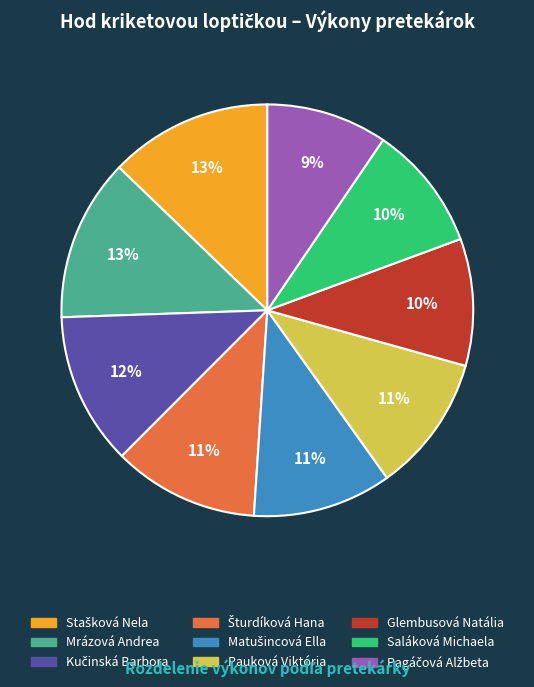

To the nearest percent, what percentage of the pie is Saláková Michaela?

10%